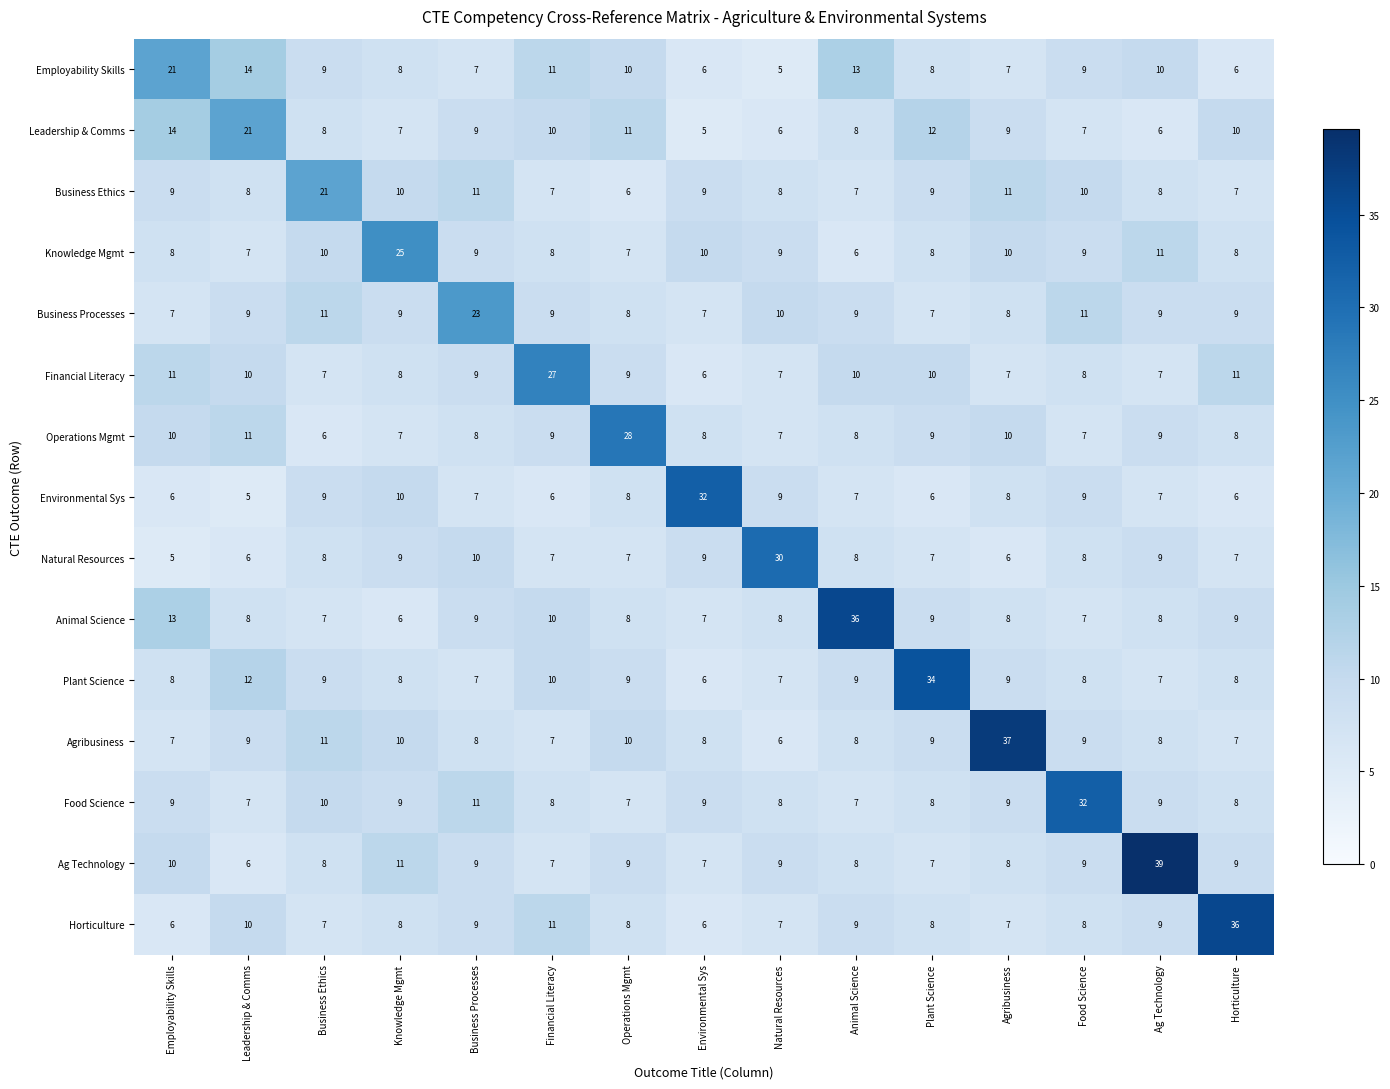

Count the number of categories in the chart.

15